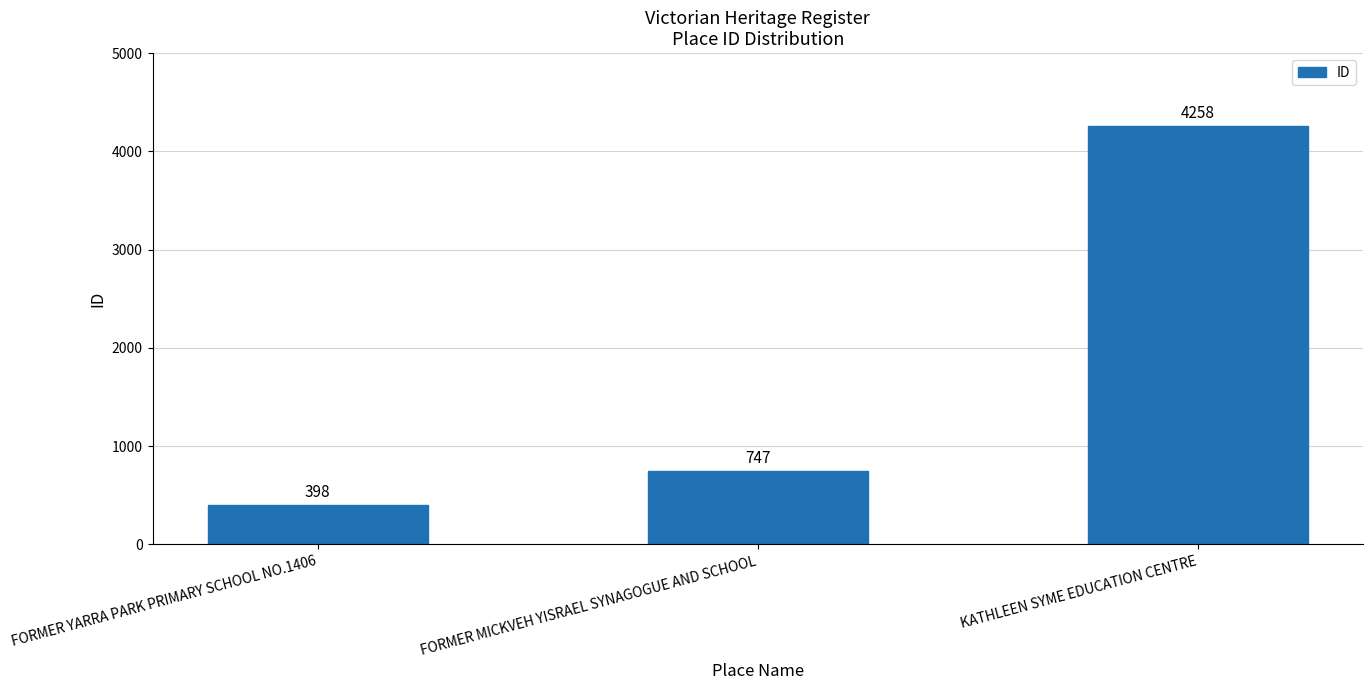

What is the difference between the maximum and minimum values?

3860